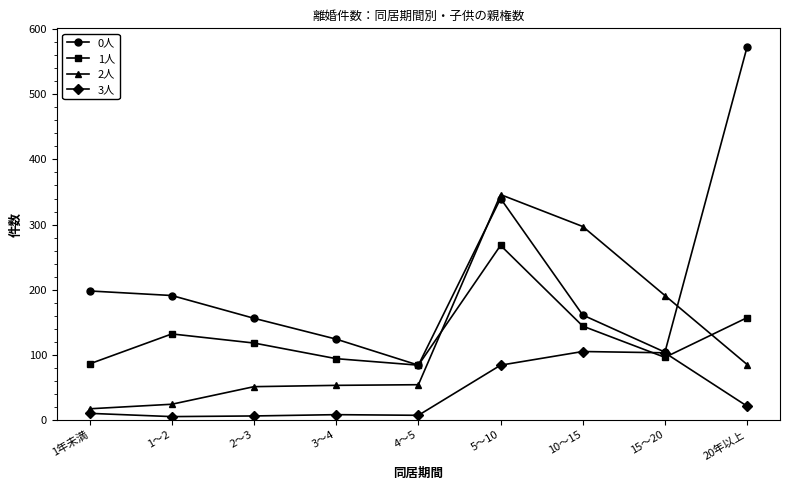

The value of 0人 at 1～2 is 191. True or false?

True